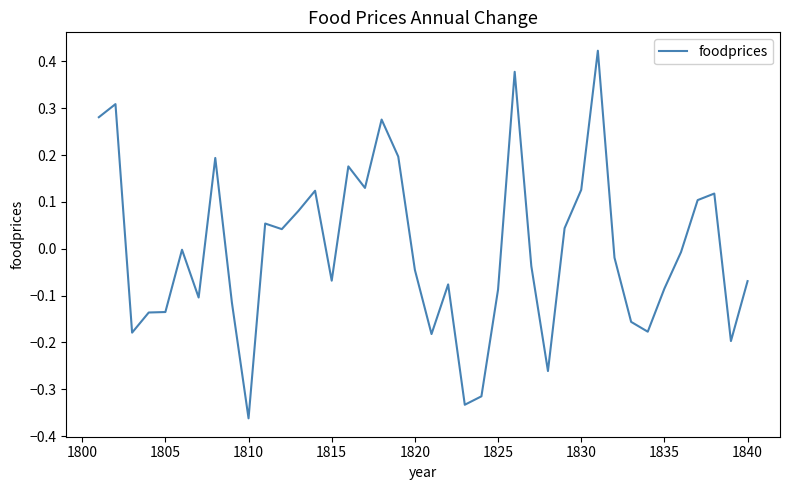

What is the difference between the maximum and minimum values?

0.8